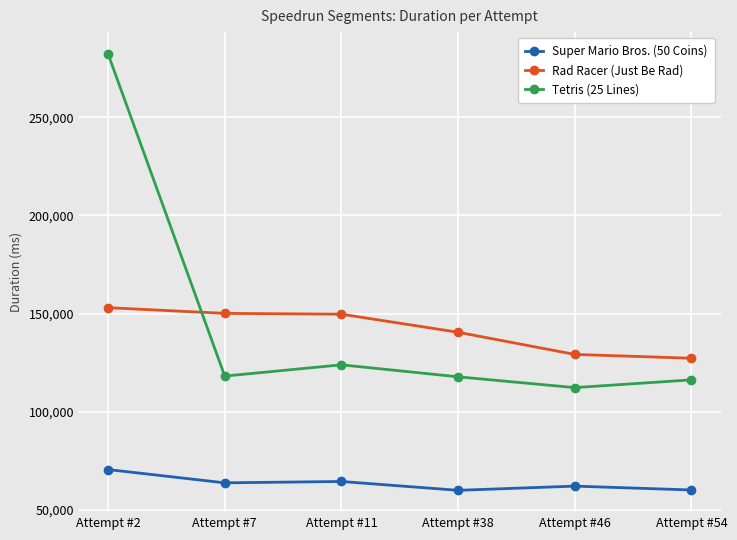

Count the number of data series in this chart.

3